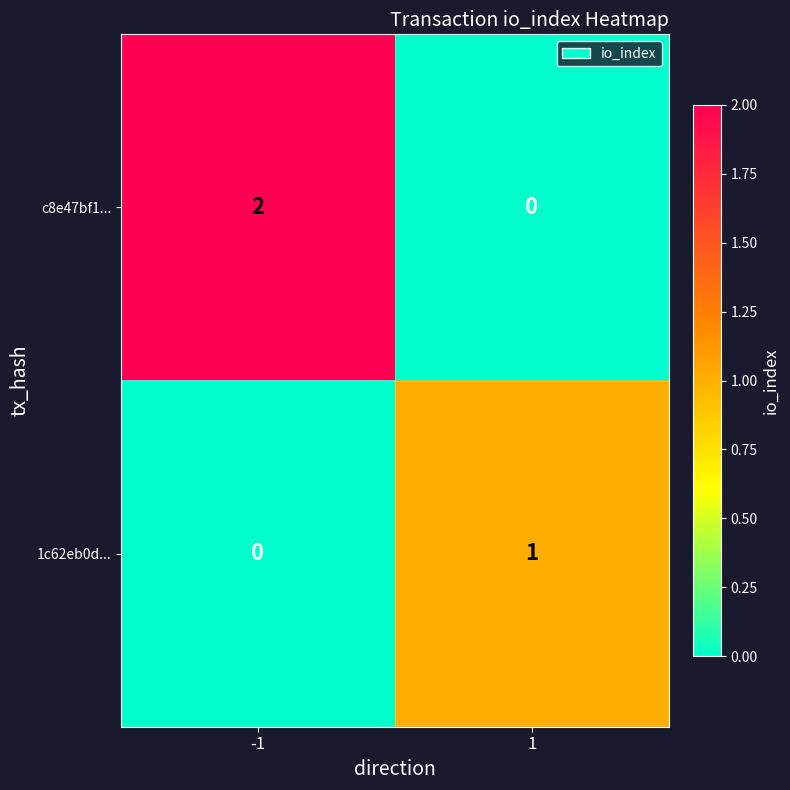

Which series has the largest total across all categories?

c8e47bf1...